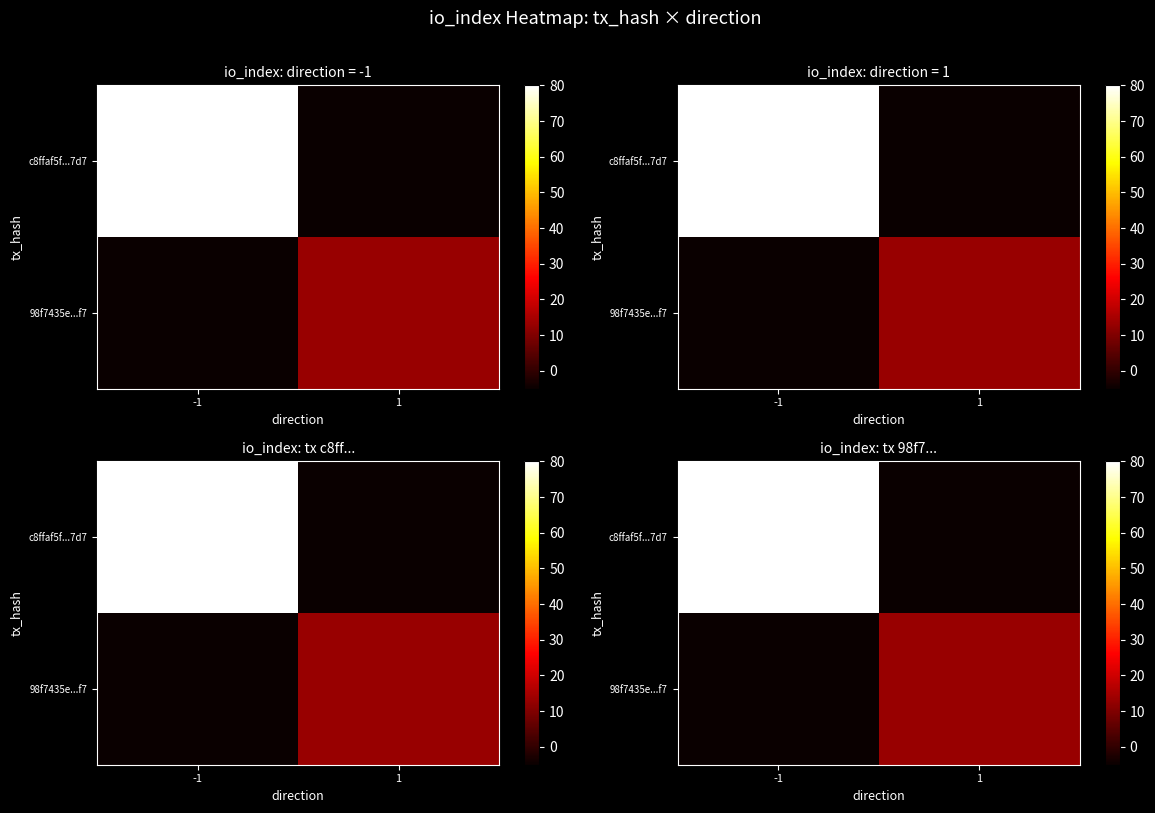

What is the minimum value for c8ffaf5f...7d7?

-5